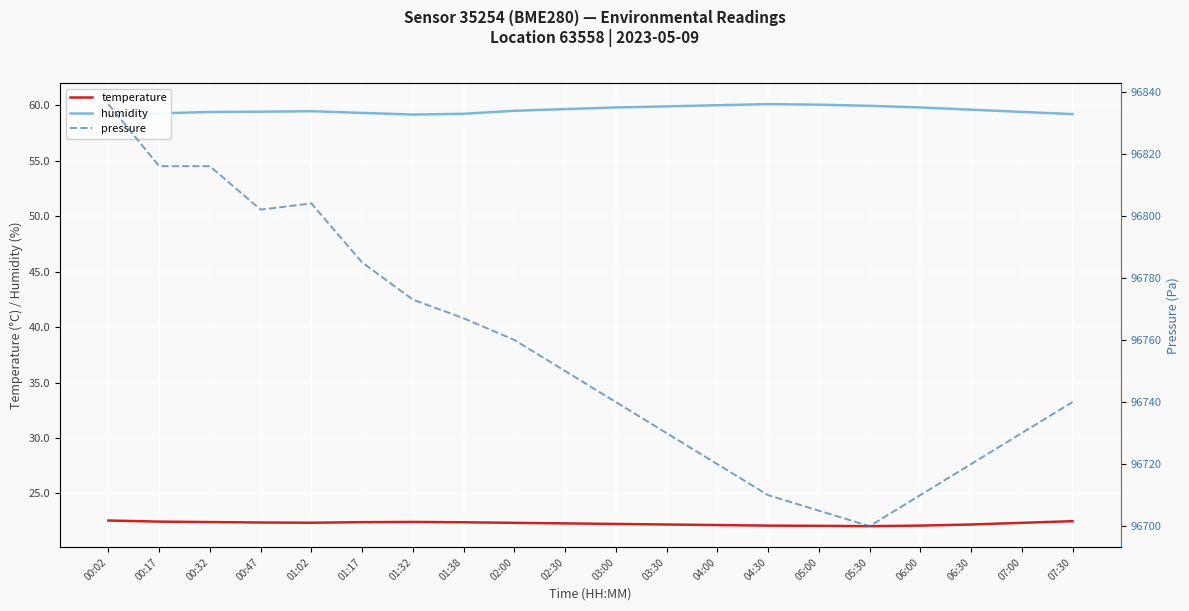

What are all the series names shown in the legend?

temperature, humidity, pressure